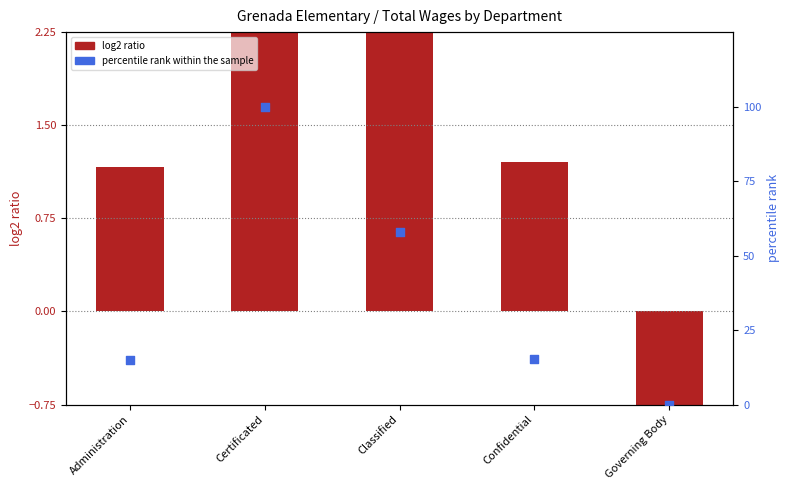

Which series reaches the maximum Y coordinate?

percentile rank within the sample